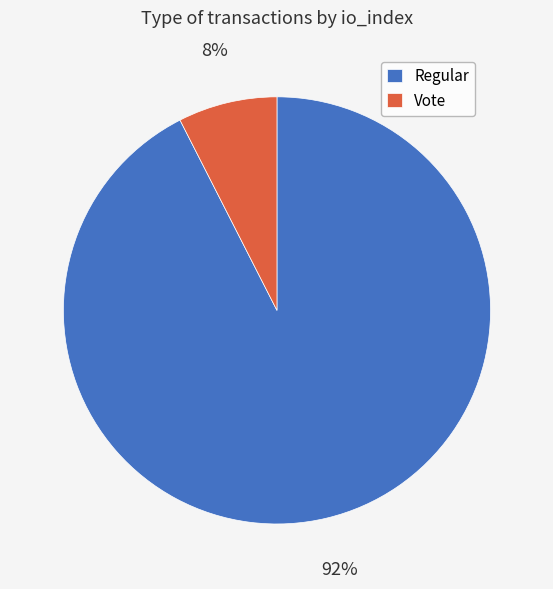

Rank the categories by value from lowest to highest.

Vote, Regular